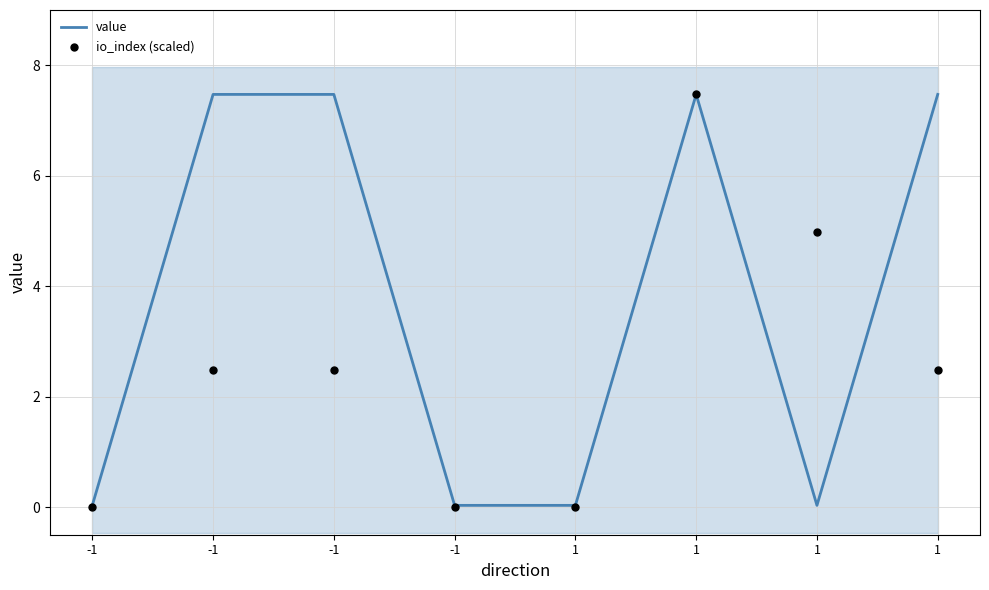

Which series has the largest Y range (max minus min)?

io_index (scaled)